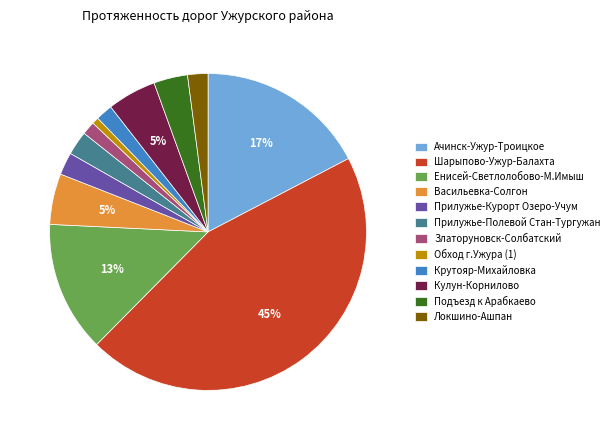

To the nearest percent, what is the combined percentage of Прилужье-Курорт Озеро-Учум and Локшино-Ашпан?

4%